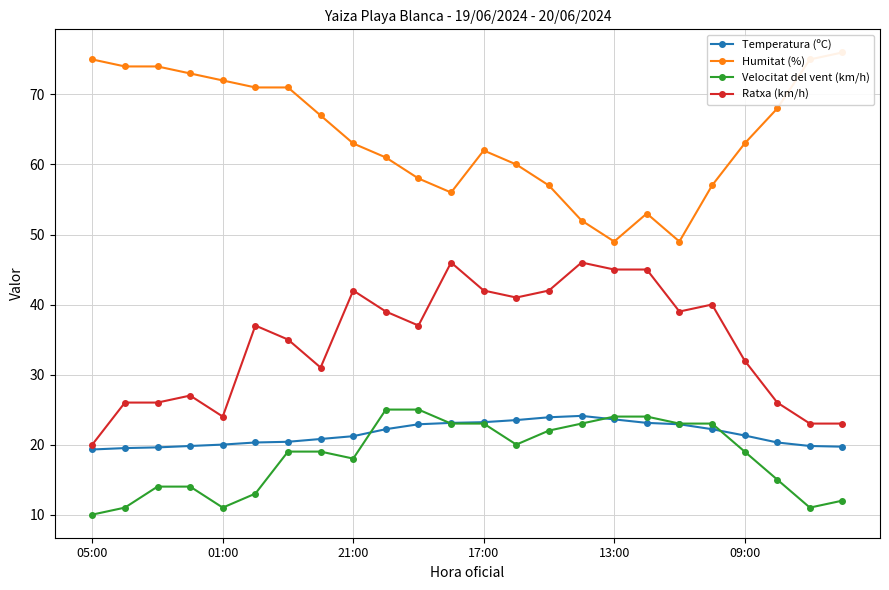

True or false: Temperatura (ºC) has more than 0 points higher than both neighbors.

True